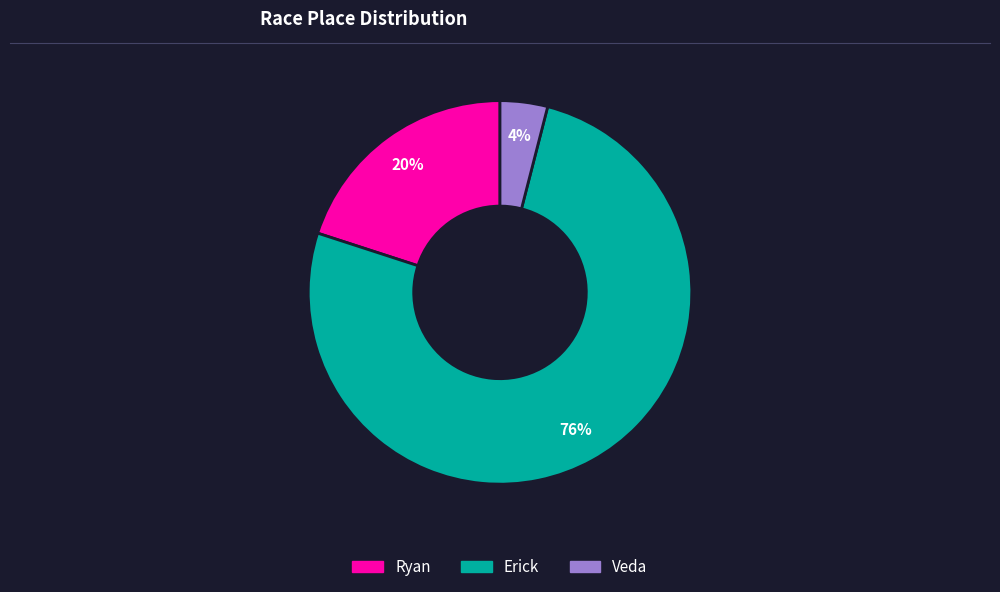

How many slices are in this pie chart?

3